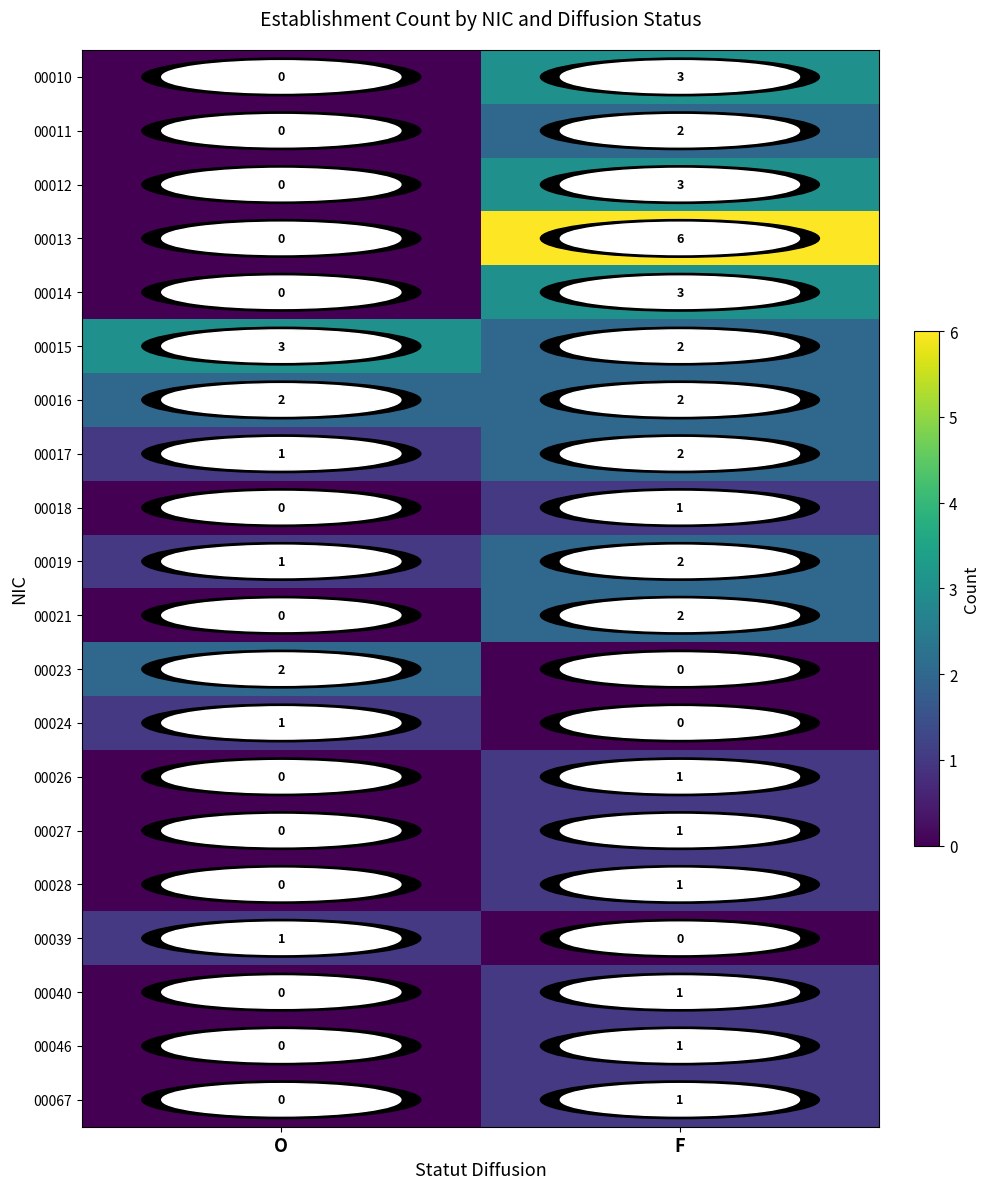

What is the difference between the 00014 values at O and F?

3